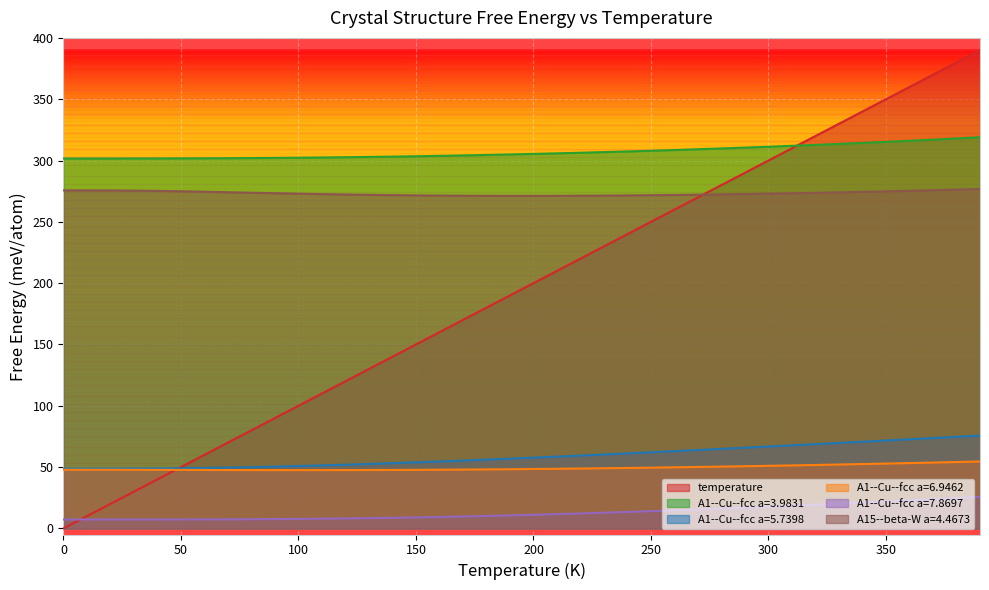

Rank the series by their maximum value, from highest to lowest.

temperature, A1--Cu--fcc a=3.9831, A15--beta-W a=4.4673, A1--Cu--fcc a=5.7398, A1--Cu--fcc a=6.9462, A1--Cu--fcc a=7.8697